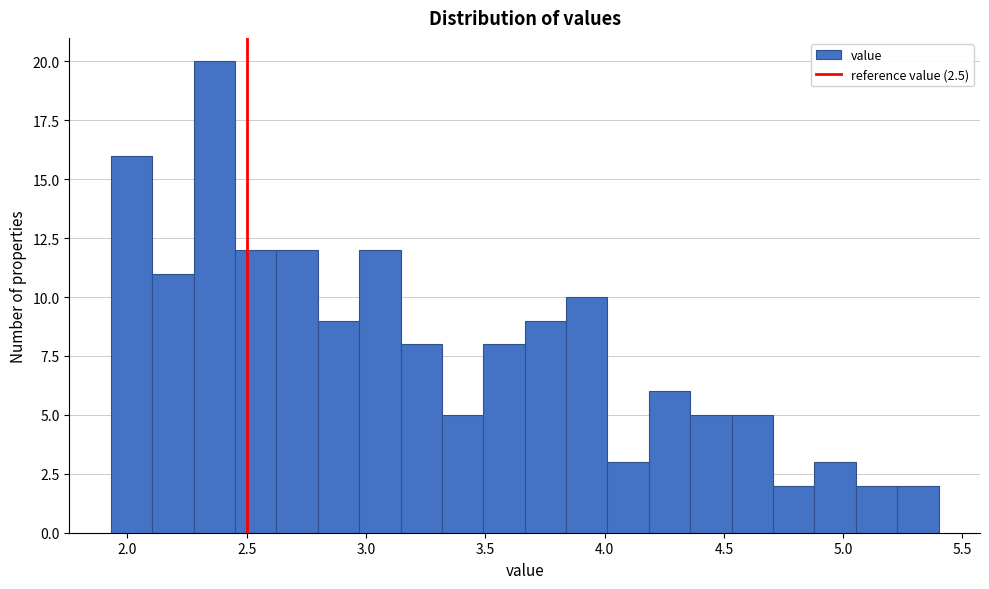

Read against the x-axis, roughly where is the centre of the tallest bar?

2.35